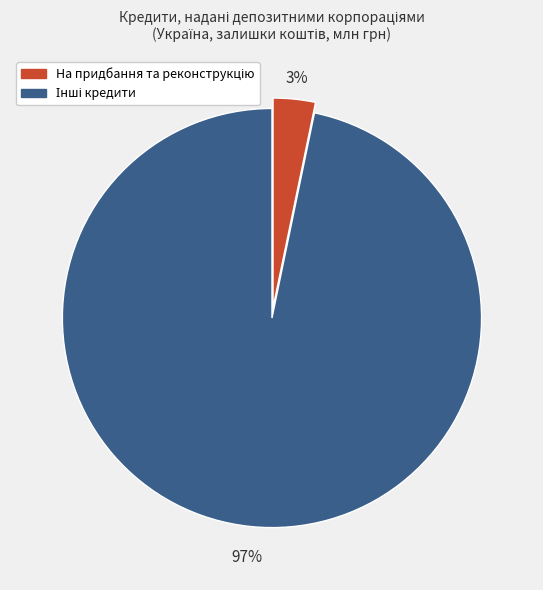

Is there any slice that represents more than half of the pie?

Yes